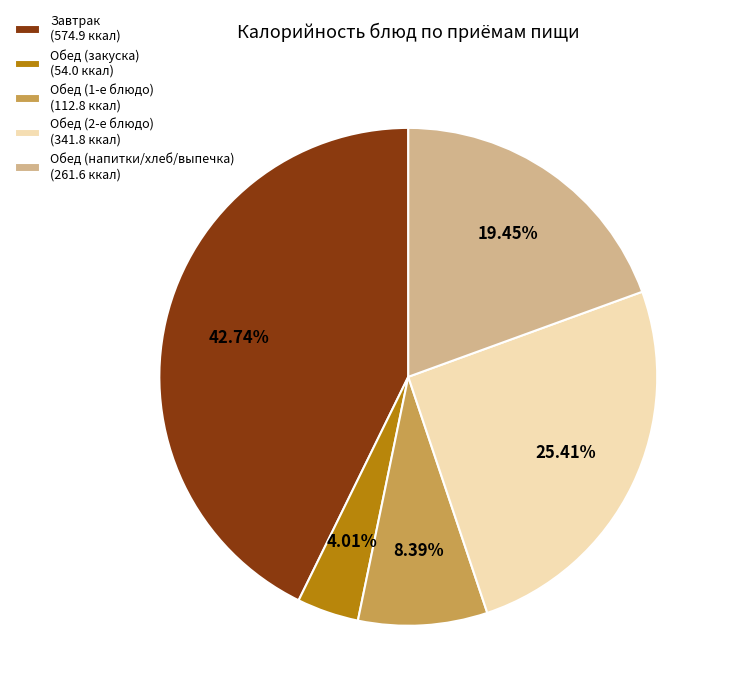

Rank the categories by value from highest to lowest.

Завтрак (574.9 ккал), Обед (2-е блюдо) (341.8 ккал), Обед (напитки/хлеб/выпечка) (261.6 ккал), Обед (1-е блюдо) (112.8 ккал), Обед (закуска) (54.0 ккал)